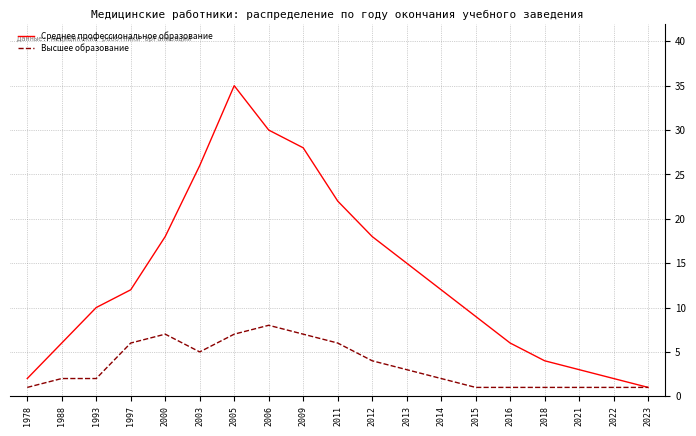

The Высшее образование series shows 8 at 2011. True or false?

False